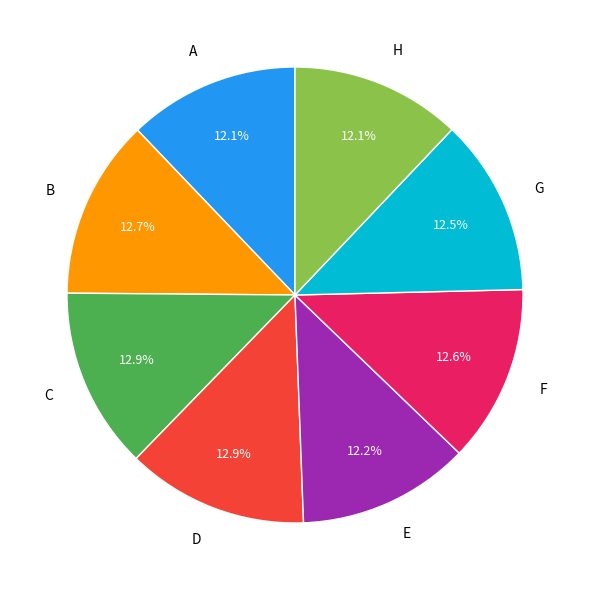

Is it true that H is 27% of the pie?

False